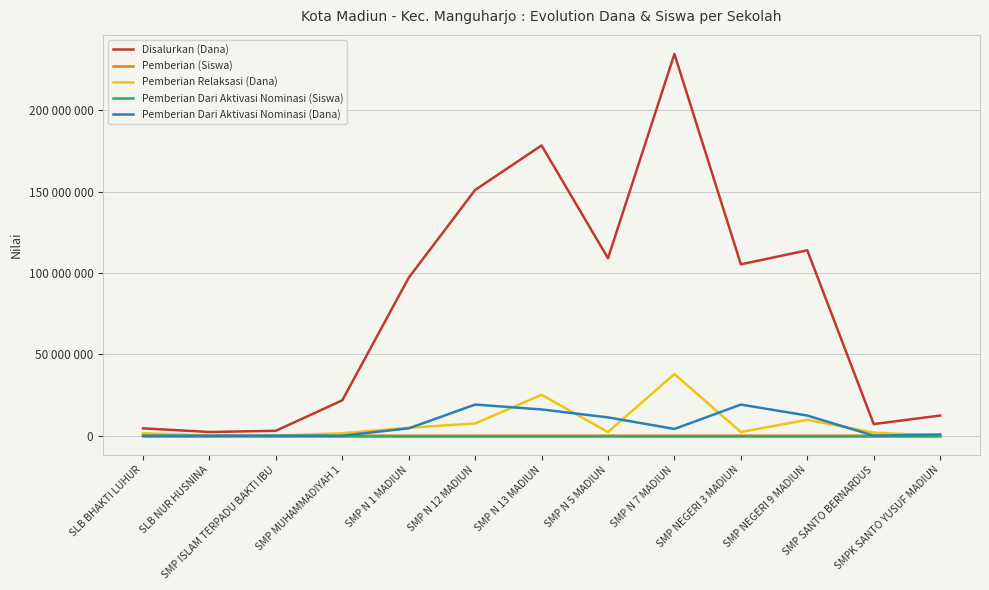

Does the chart have visible grid lines?

Yes